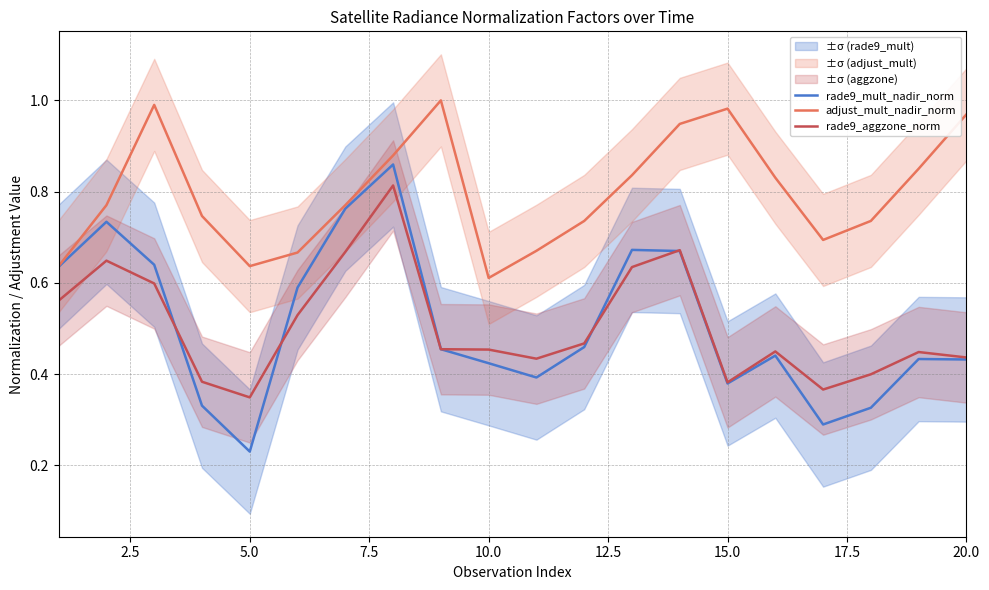

At which label is adjust_mult_nadir_norm closest to 0?

10.0